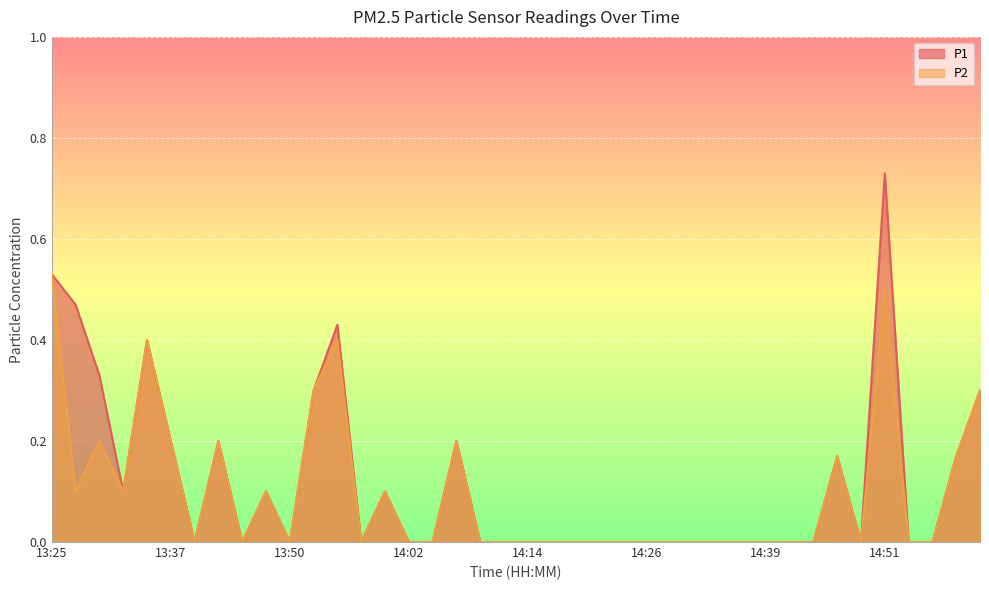

What position from the left is 14:04?

17